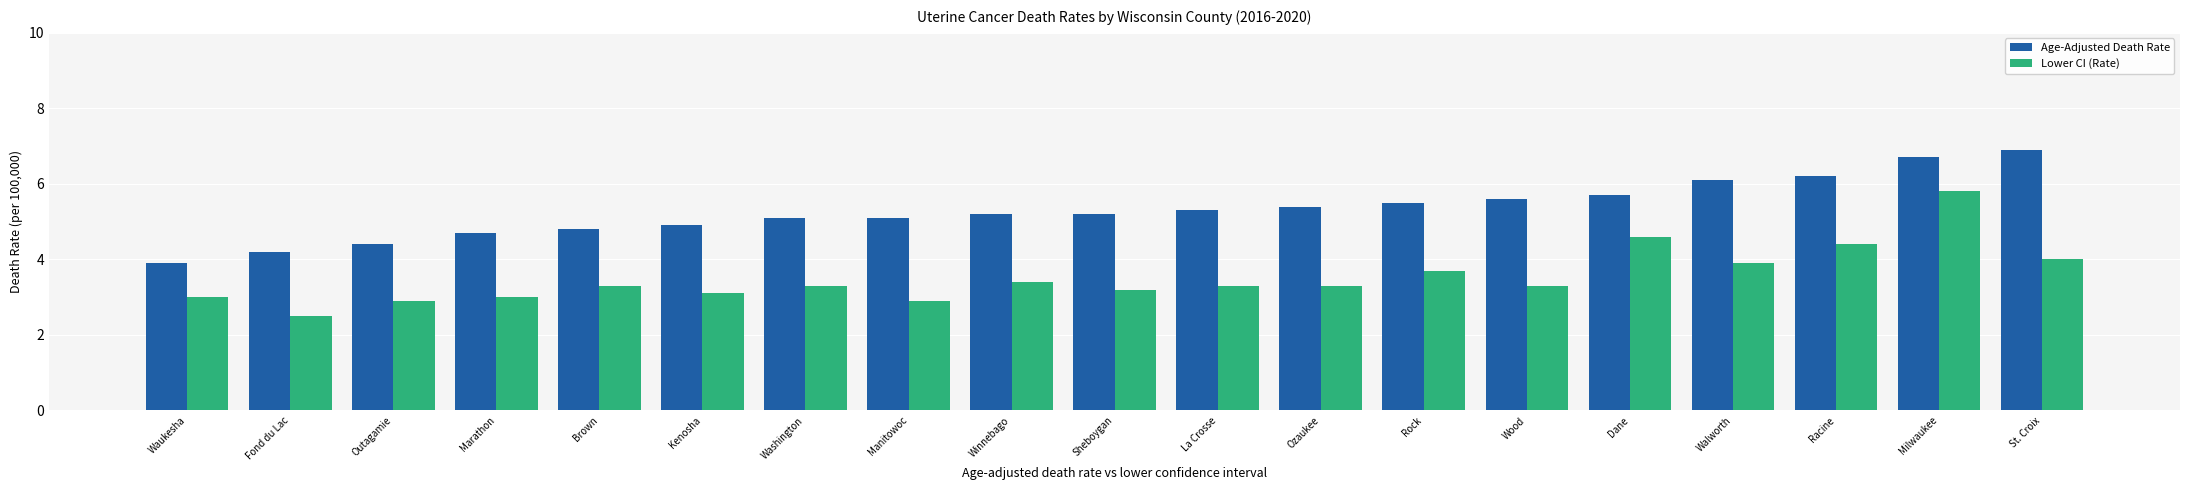

Reading right to left, list all the values displayed in this chart.

Age-Adjusted Death Rate: 6.9	6.7	6.2	6.1	5.7	5.6	5.5	5.4	5.3	5.2	5.2	5.1	5.1	4.9	4.8	4.7	4.4	4.2	3.9
Lower CI (Rate): 4.0	5.8	4.4	3.9	4.6	3.3	3.7	3.3	3.3	3.2	3.4	2.9	3.3	3.1	3.3	3.0	2.9	2.5	3.0